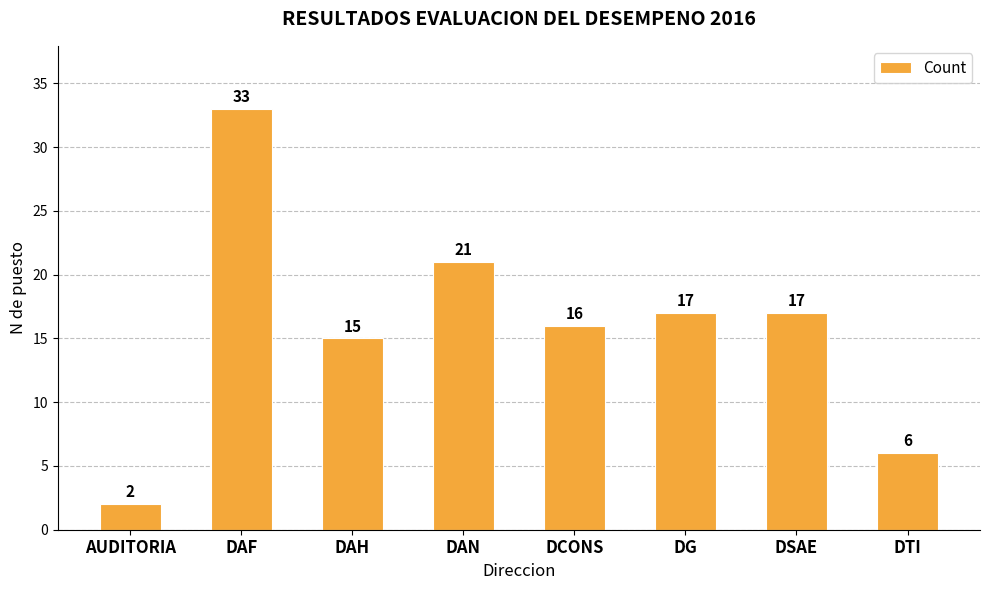

Reading right to left, list all the values displayed in this chart.

DTI=6	DSAE=17	DG=17	DCONS=16	DAN=21	DAH=15	DAF=33	AUDITORIA=2